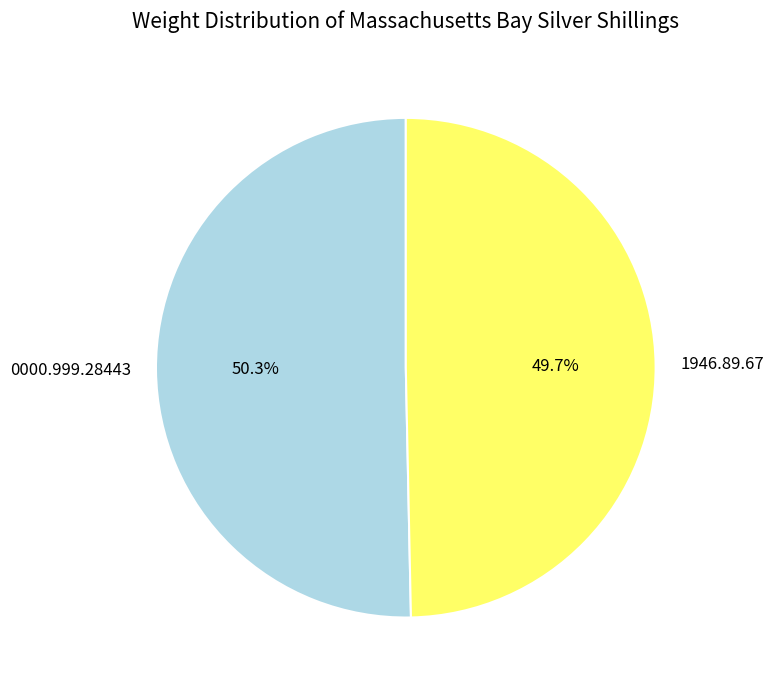

Which has a higher value, 1946.89.67 or 0000.999.28443?

0000.999.28443